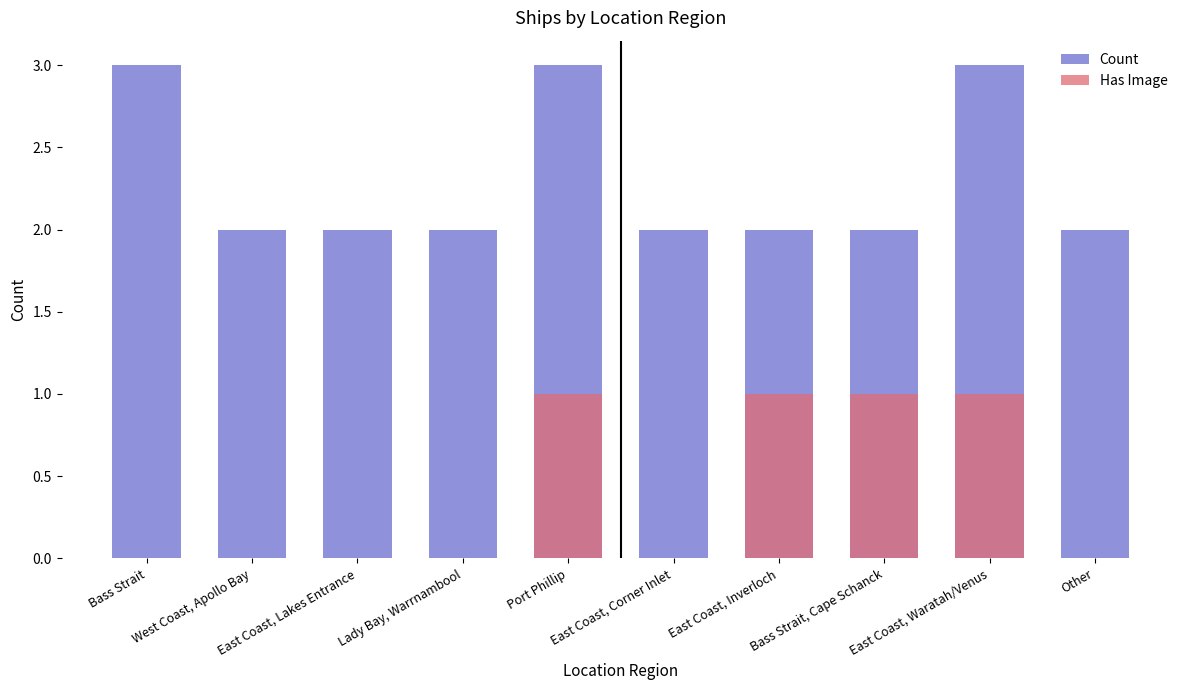

The value of Has Image at Bass Strait, Cape Schanck is 2. True or false?

False